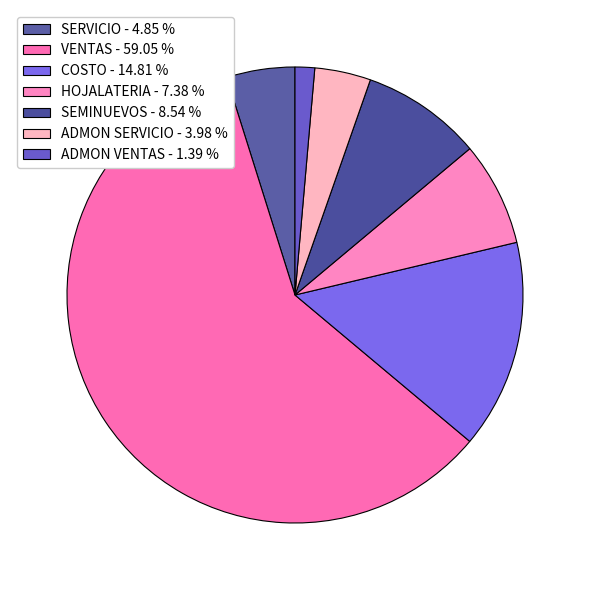

True or false: VENTAS accounts for 48% of the total.

False